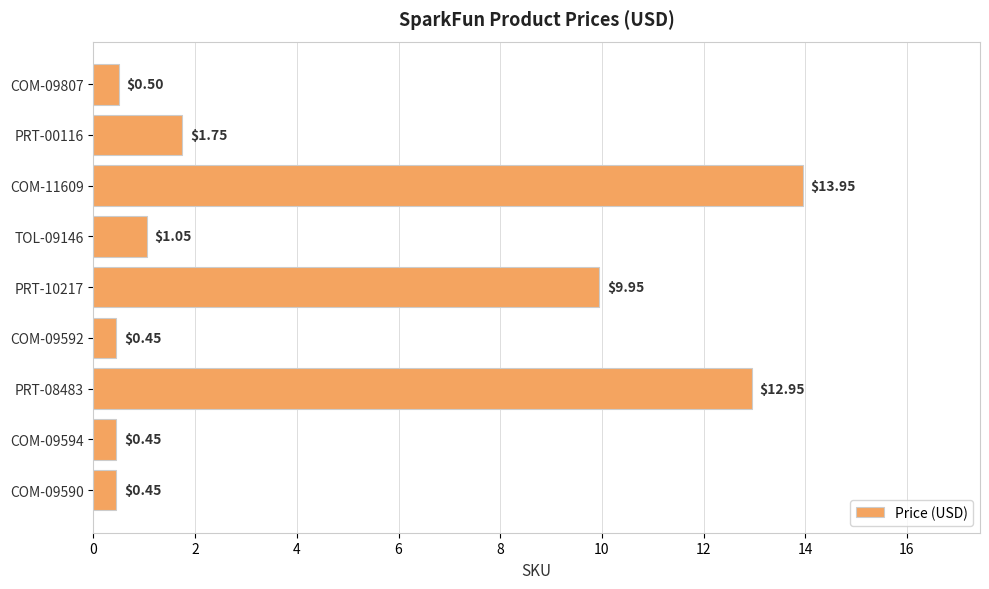

Count the number of categories in the chart.

9